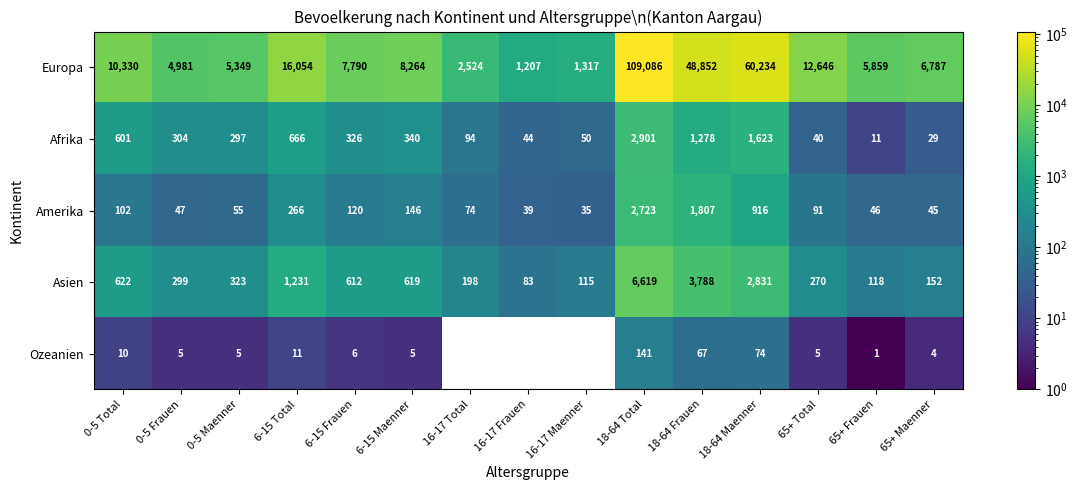

What is the smallest value displayed?

1.0